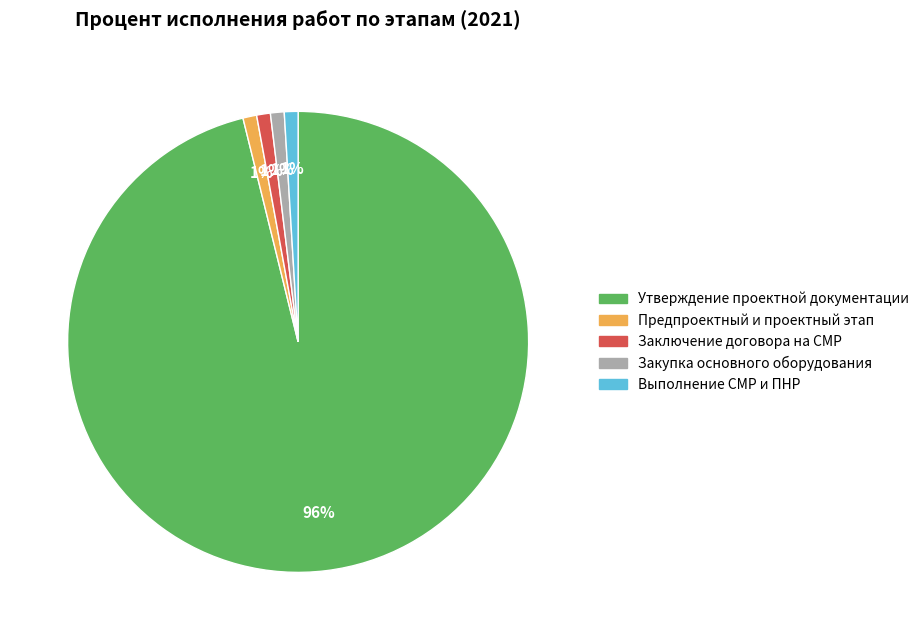

Is there any slice that represents more than half of the pie?

Yes